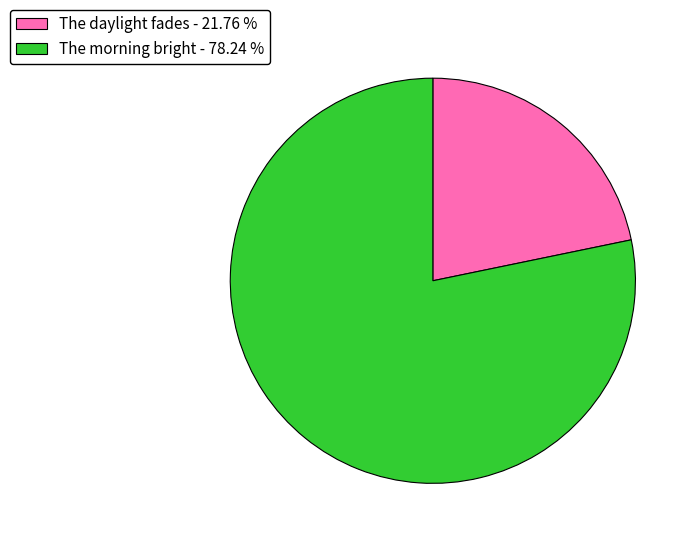

True or false: The daylight fades accounts for 10% of the total.

False